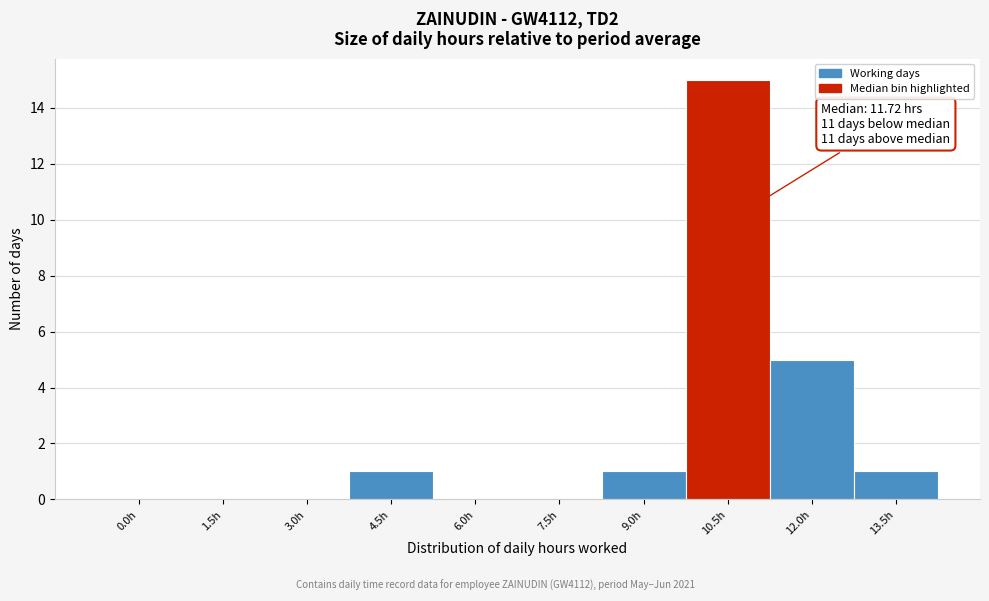

Reading left to right, what are all the values shown in this chart?

0.0h=0	1.5h=0	3.0h=0	4.5h=1	6.0h=0	7.5h=0	9.0h=1	10.5h=15	12.0h=5	13.5h=1